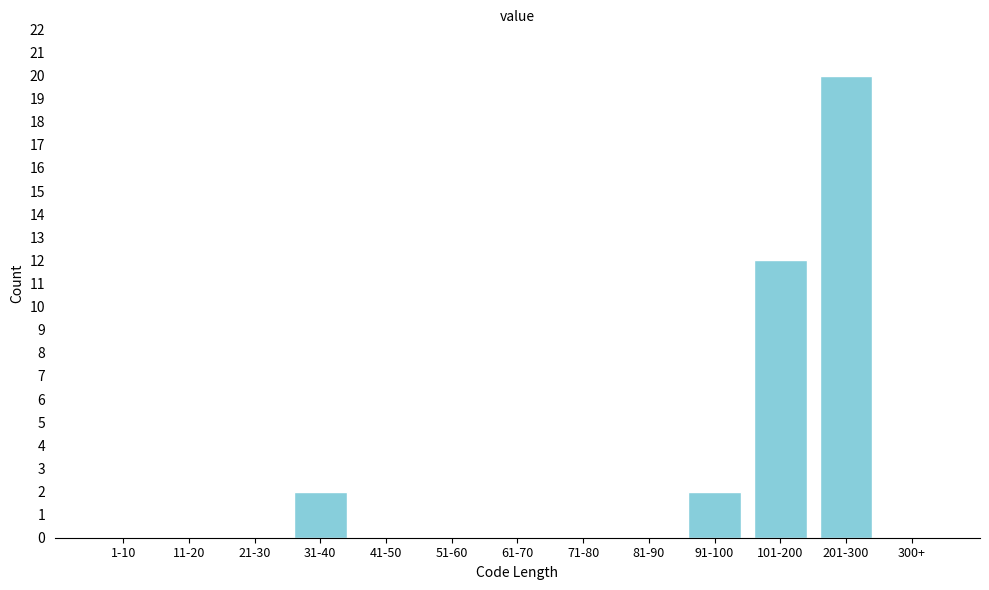

Reading right to left, list all the values displayed in this chart.

300+=0	201-300=20	101-200=12	91-100=2	81-90=0	71-80=0	61-70=0	51-60=0	41-50=0	31-40=2	21-30=0	11-20=0	1-10=0